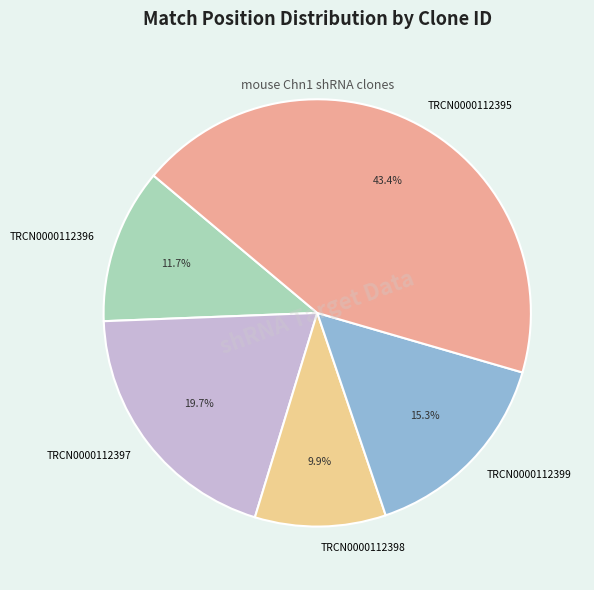

What is the smallest slice in the pie chart?

TRCN0000112398